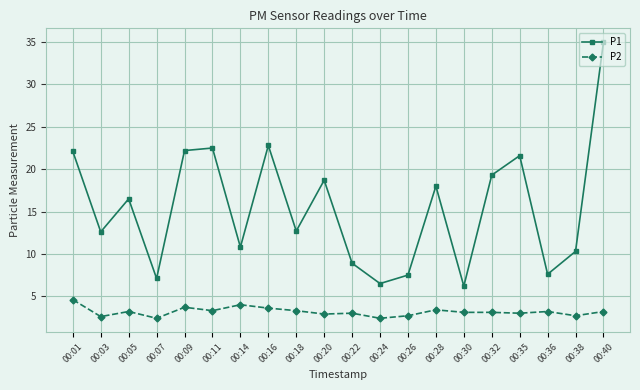

Is it true that P2 equals 1.4 at 00:22?

False